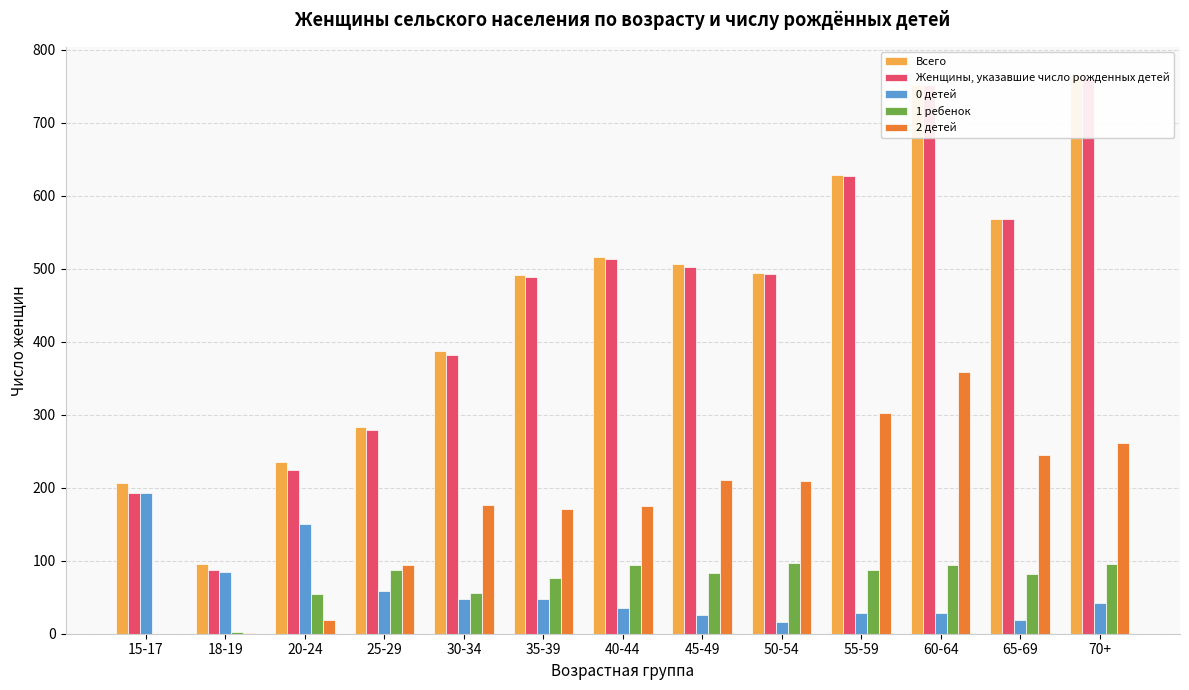

What is the difference between the highest and lowest values at 70+?

724